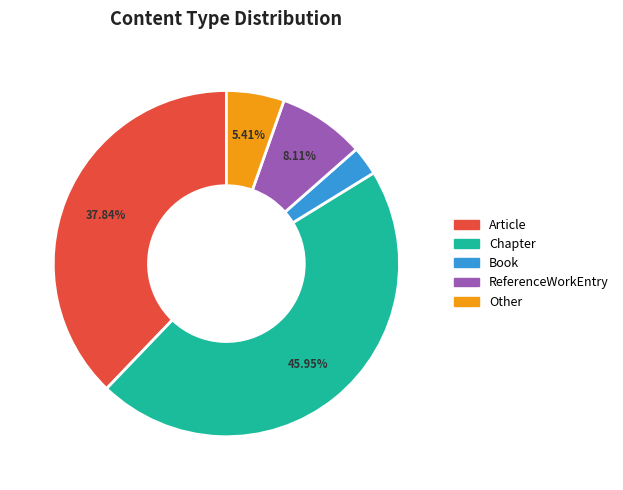

Which has a higher value, ReferenceWorkEntry or Article?

Article